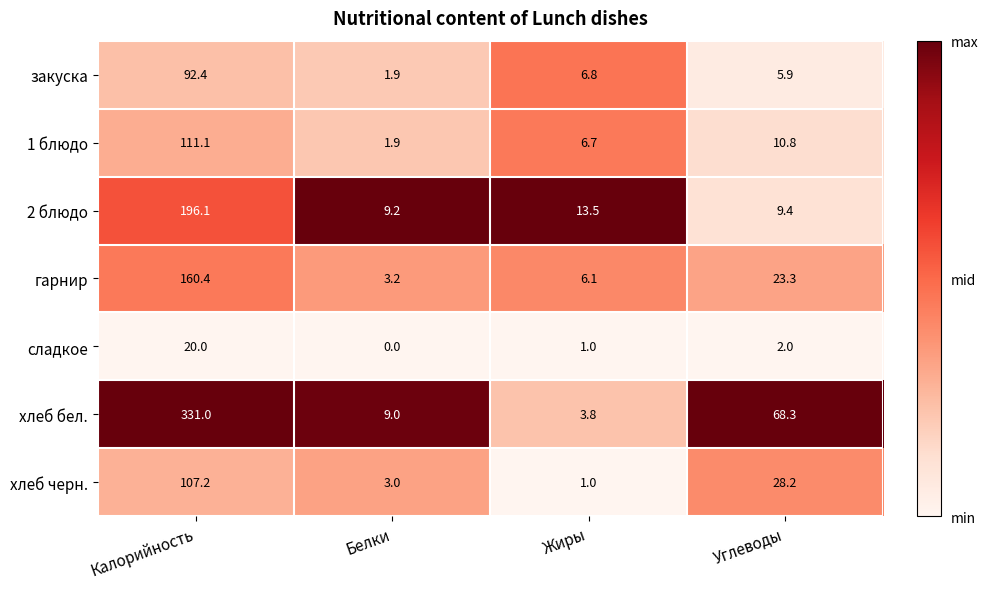

Which series has the largest range (max minus min)?

хлеб бел.